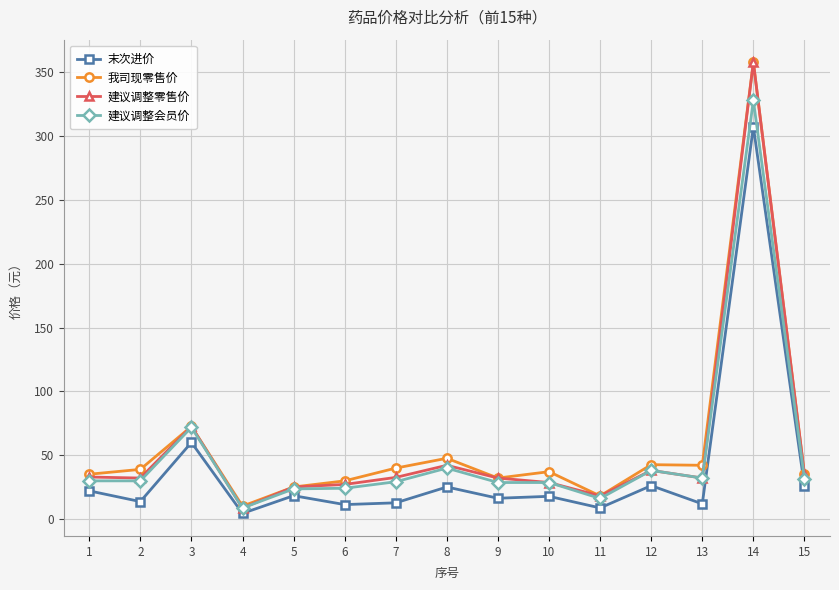

The 我司现零售价 series shows 38.8 at 2. True or false?

True